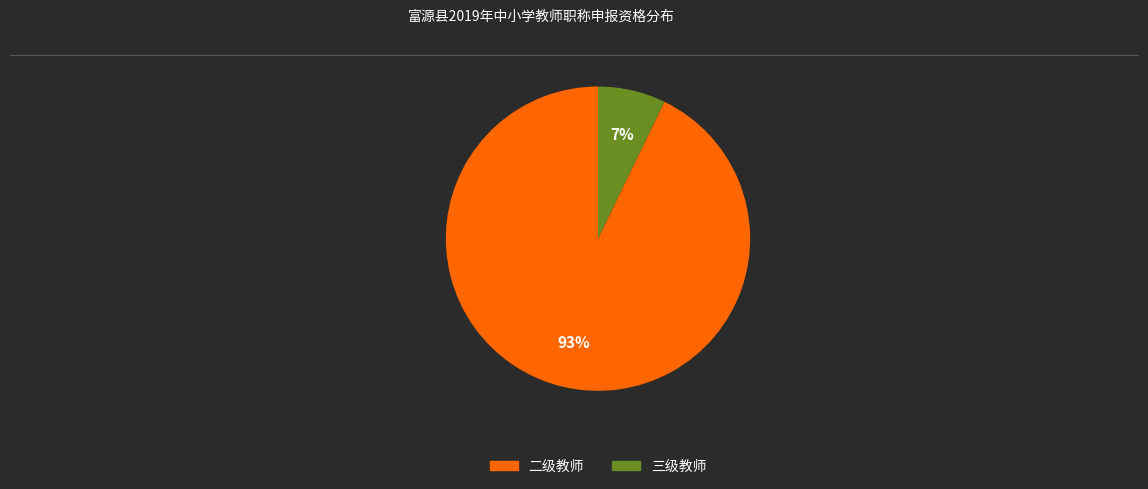

To the nearest percent, what is the difference between the 二级教师 and 三级教师 slice percentages?

86%